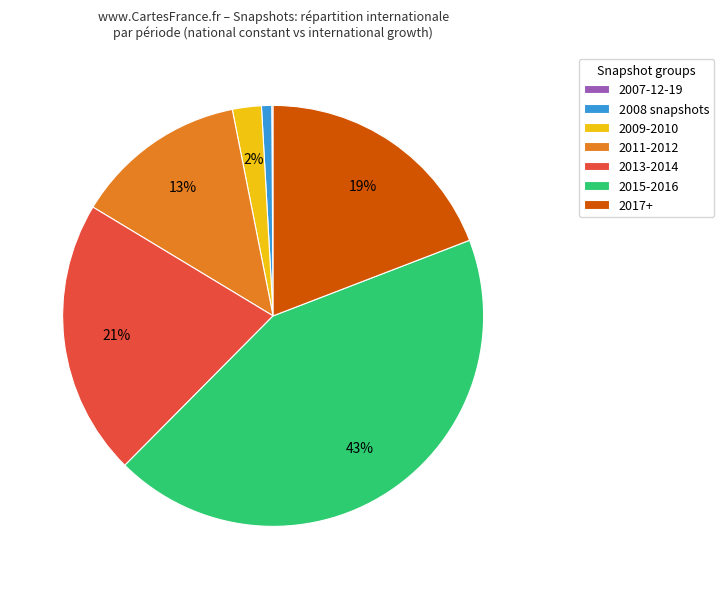

To the nearest percent, what is the average slice percentage?

14%